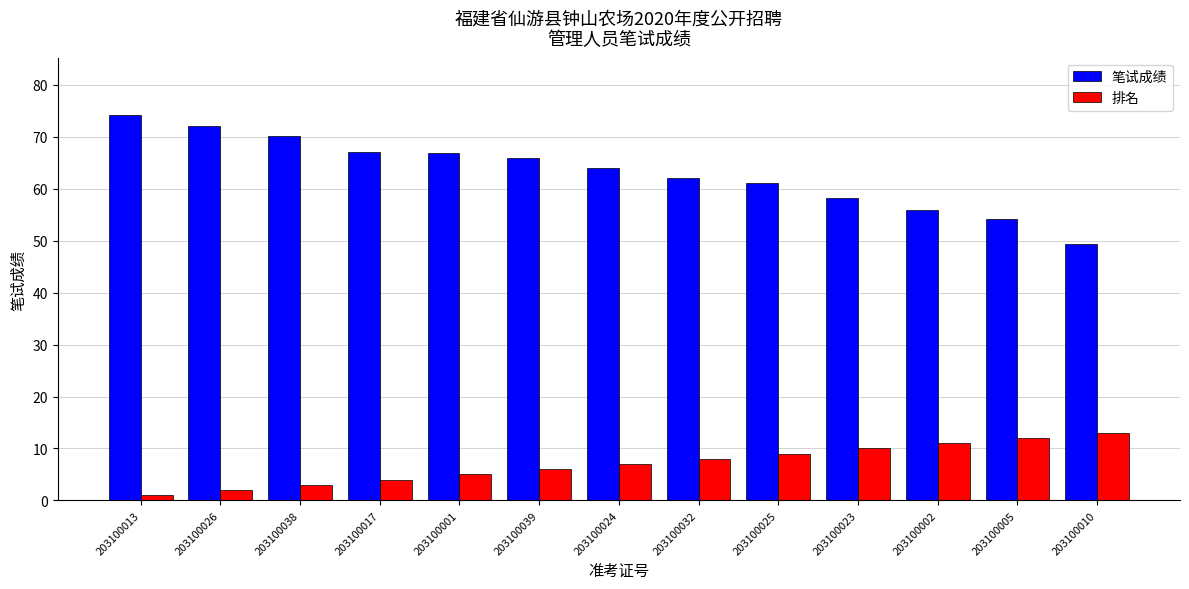

What are all the series names shown in the legend?

笔试成绩, 排名